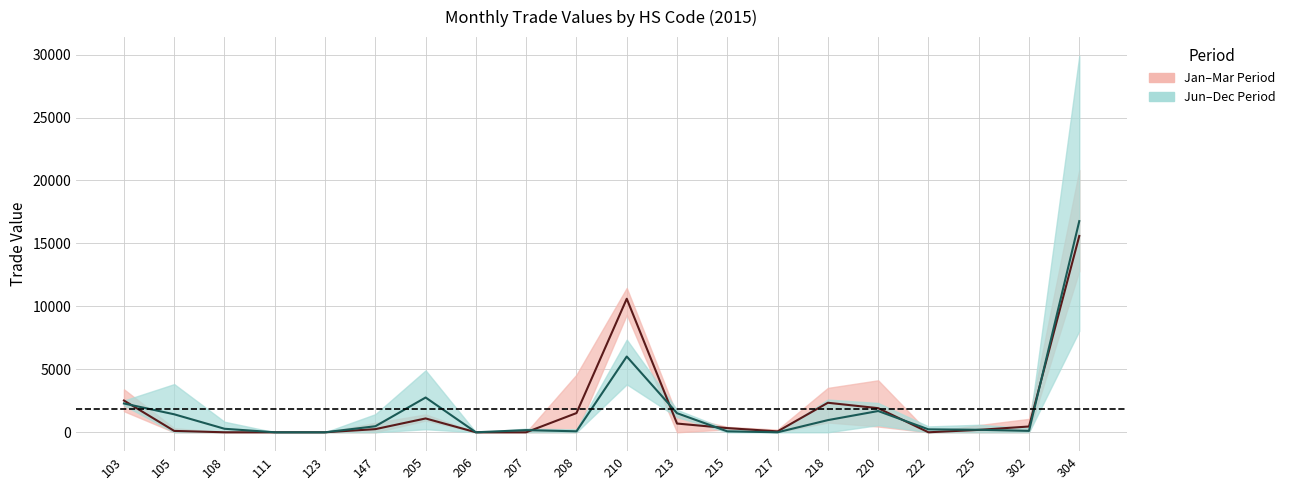

Between which two adjacent categories do Late mean and Early mean first intersect?

103 and 105